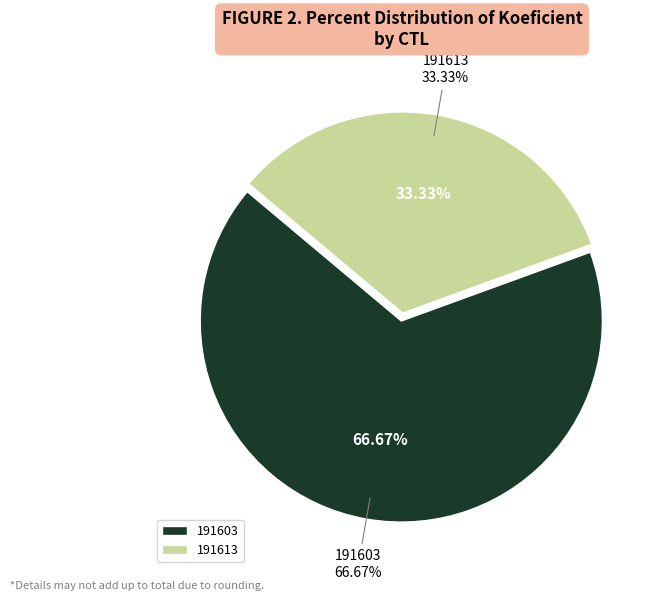

To the nearest percent, what portion does 191603 represent?

67%